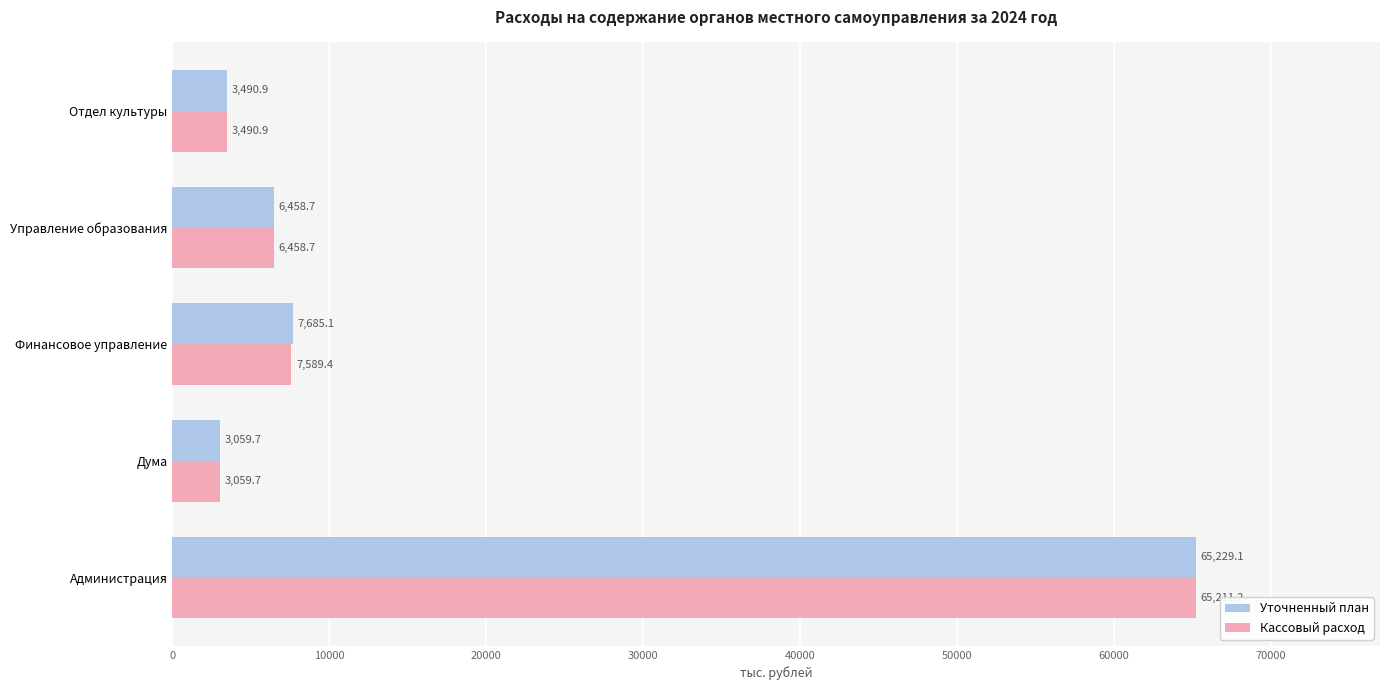

What is the difference between the maximum and minimum values in the Кассовый расход series?

62151.5